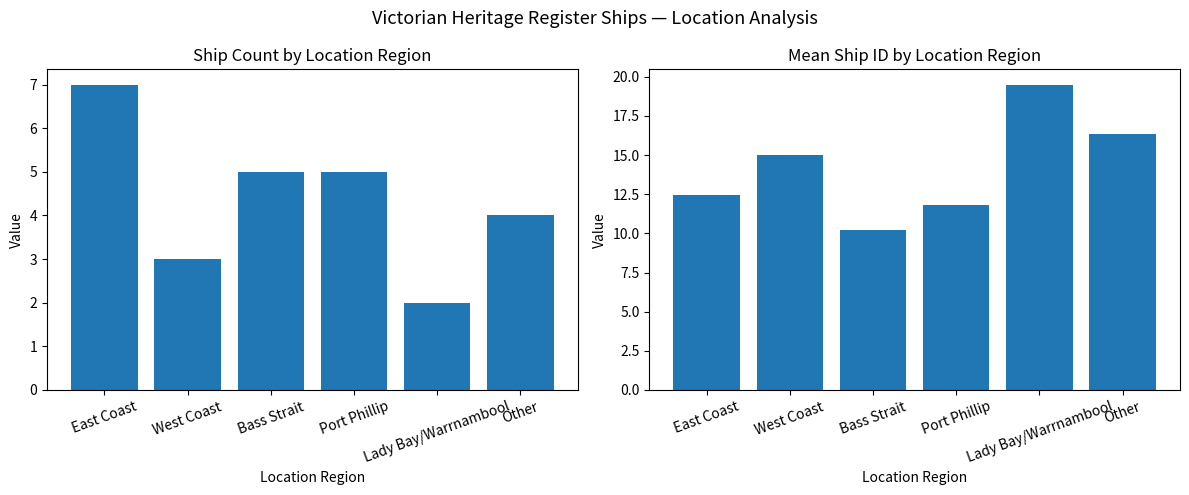

What is the spread (max minus min) of values at Other?

12.3